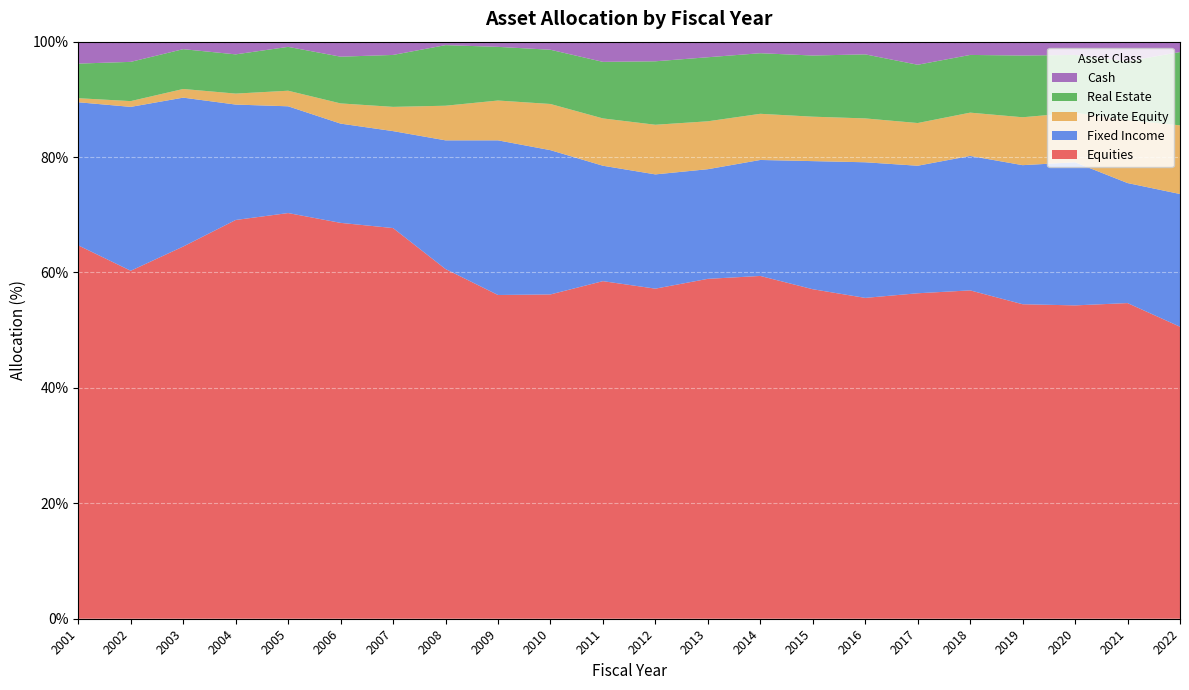

Reading left to right, extract all data points from this chart.

Equities: 2001=64.7	2002=60.3	2003=64.5	2004=69.1	2005=70.3	2006=68.6	2007=67.7	2008=60.6	2009=56.1	2010=56.2	2011=58.5	2012=57.2	2013=58.9	2014=59.4	2015=57.1	2016=55.6	2017=56.4	2018=56.9	2019=54.5	2020=54.3	2021=54.7	2022=50.6
Fixed Income: 2001=24.8	2002=28.4	2003=25.8	2004=20.0	2005=18.5	2006=17.2	2007=16.8	2008=22.3	2009=26.8	2010=25.0	2011=20.0	2012=19.8	2013=19.0	2014=20.1	2015=22.2	2016=23.5	2017=22.1	2018=23.3	2019=24.1	2020=24.8	2021=20.8	2022=23.0
Private Equity: 2001=0.7	2002=1.0	2003=1.5	2004=1.9	2005=2.7	2006=3.5	2007=4.2	2008=6.0	2009=6.9	2010=8.0	2011=8.2	2012=8.6	2013=8.3	2014=8.0	2015=7.7	2016=7.6	2017=7.4	2018=7.5	2019=8.3	2020=8.6	2021=10.9	2022=11.9
Real Estate: 2001=6.0	2002=6.8	2003=6.9	2004=6.8	2005=7.6	2006=8.1	2007=9.0	2008=10.5	2009=9.3	2010=9.4	2011=9.8	2012=11.0	2013=11.1	2014=10.5	2015=10.6	2016=11.1	2017=10.1	2018=10.0	2019=10.7	2020=10.0	2021=10.2	2022=12.7
Cash: 2001=3.8	2002=3.5	2003=1.3	2004=2.2	2005=0.9	2006=2.6	2007=2.3	2008=0.6	2009=0.9	2010=1.4	2011=3.5	2012=3.4	2013=2.7	2014=2.0	2015=2.4	2016=2.2	2017=4.0	2018=2.3	2019=2.4	2020=2.3	2021=3.4	2022=1.8